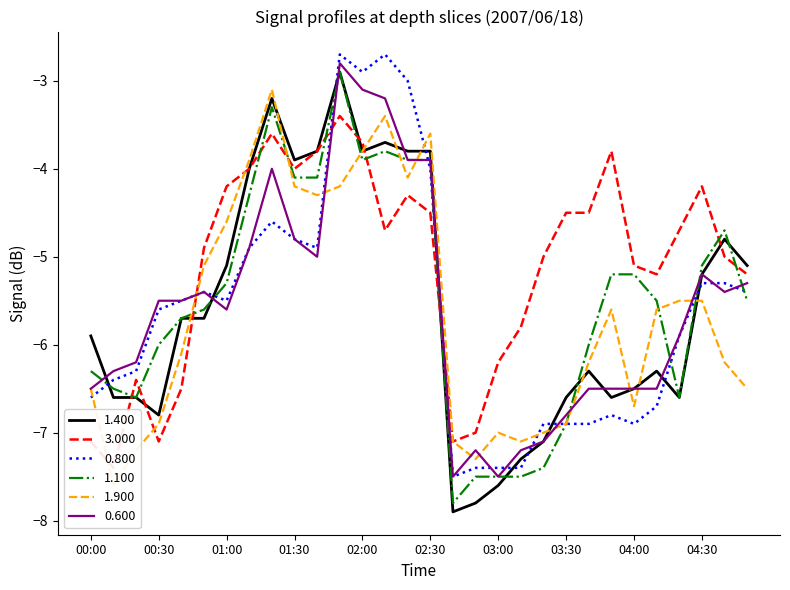

What is the sum of all 0.800 values?

-168.5